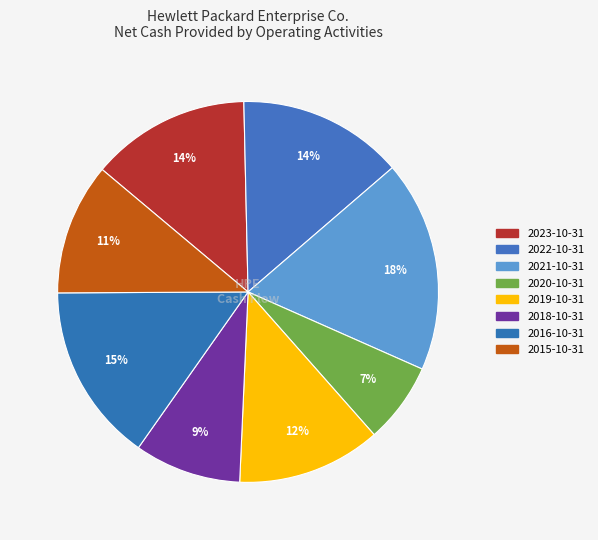

What portion of the pie excludes 2018-10-31?

90.9%